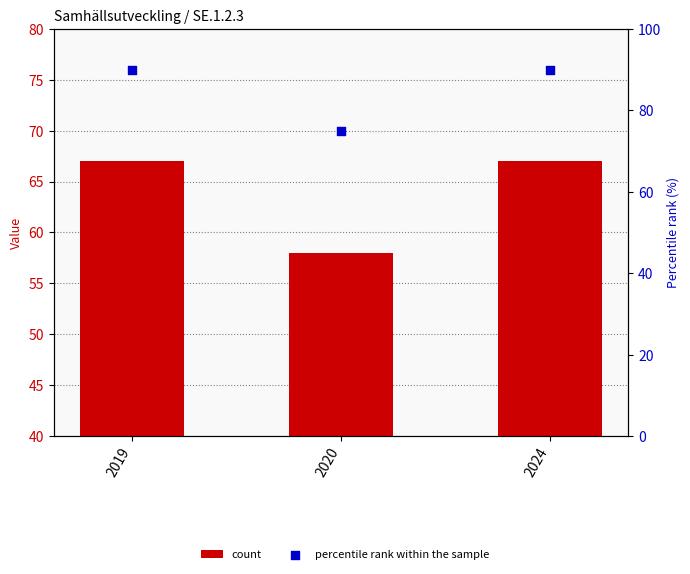

Is the value of count at 2019 greater than the value of percentile rank within the sample at 2019?

No